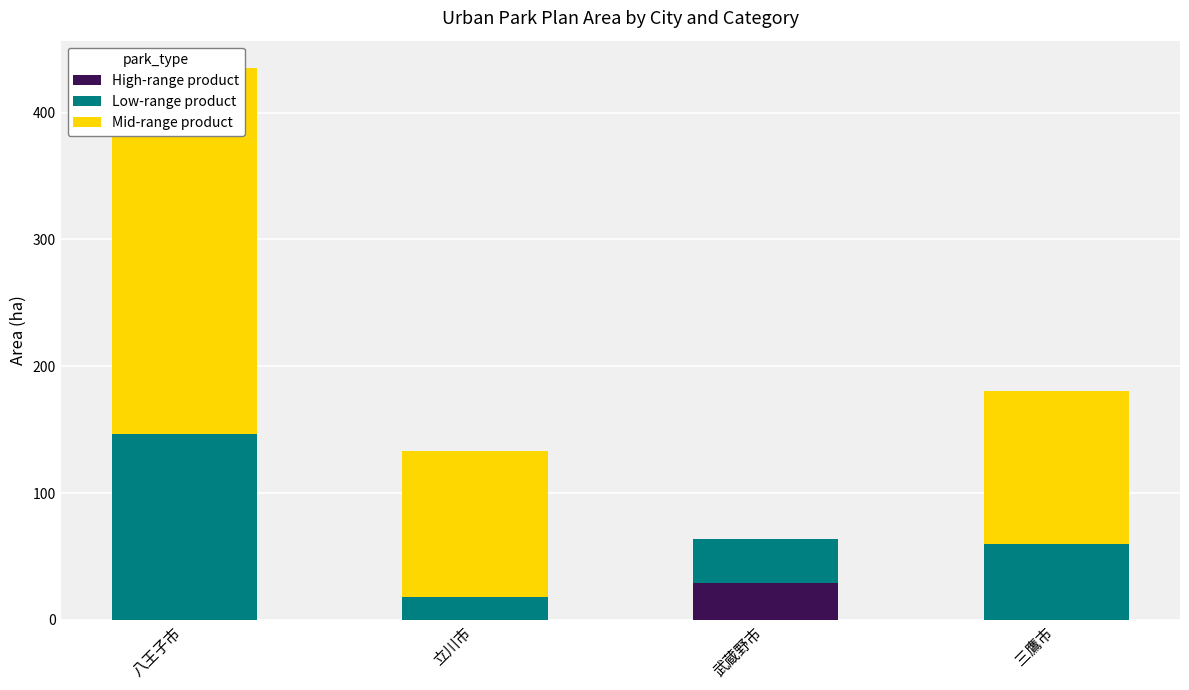

What is the sum of the Mid-range product values at 八王子市 and 武蔵野市?

288.4